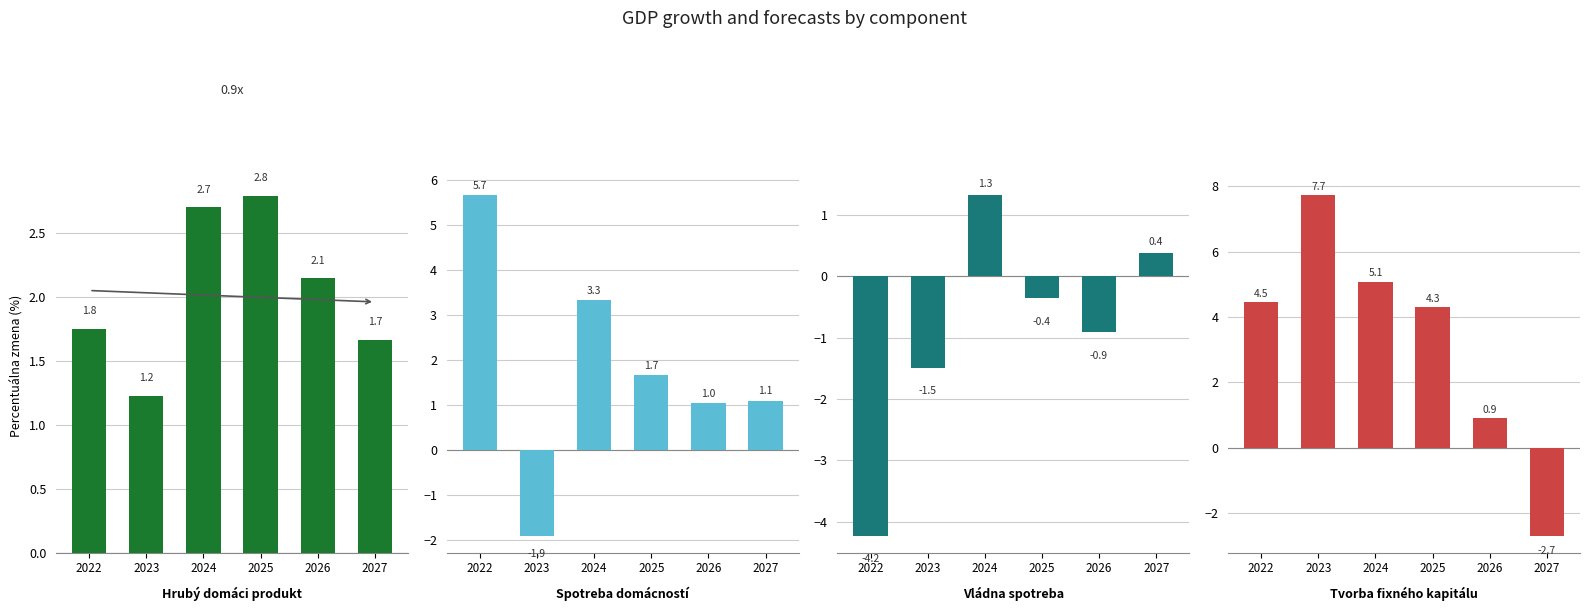

What is the sum of the Hrubý domáci produkt values at 2026 and 2027?

3.8